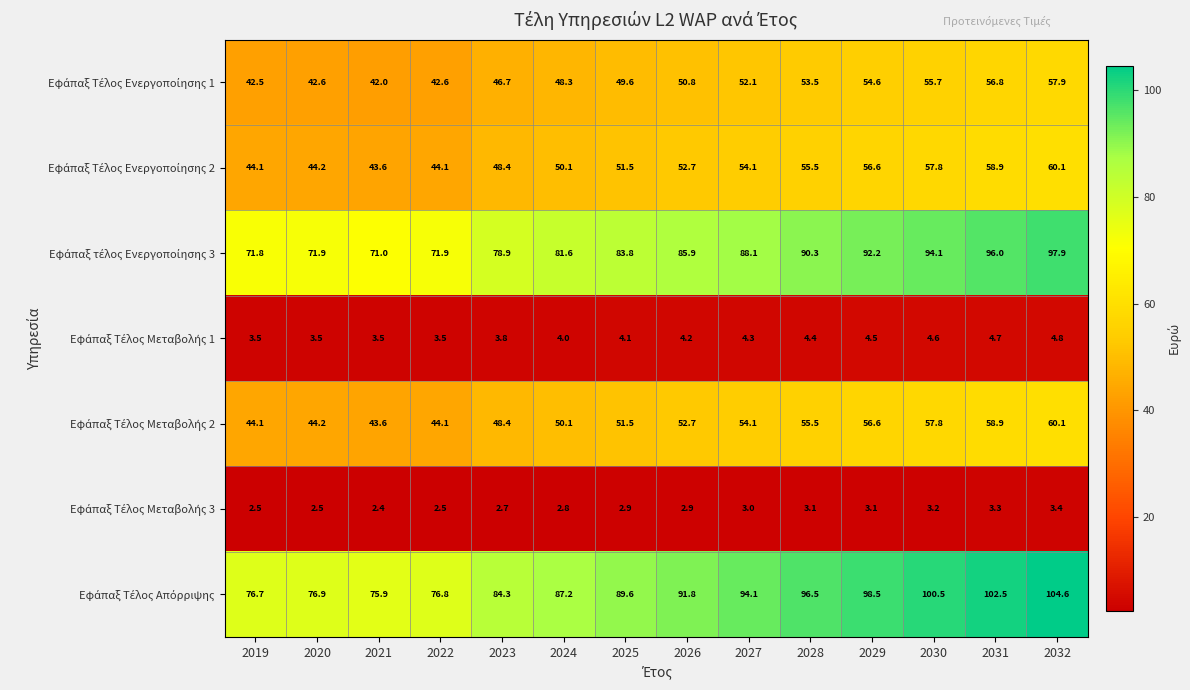

How many distinct data groups are displayed?

7